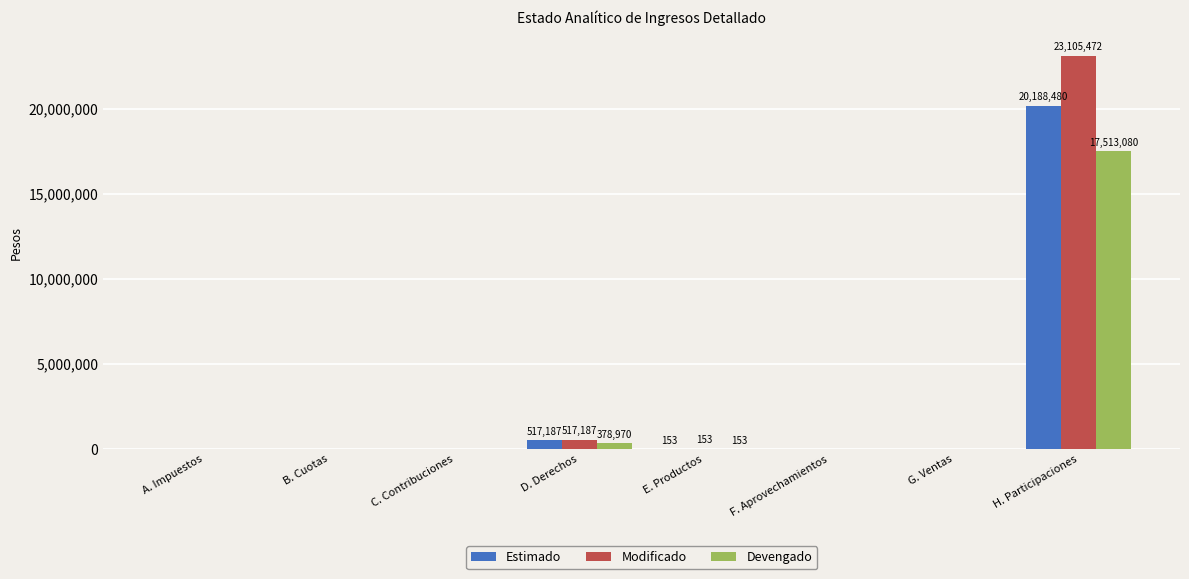

Does the chart contain stacked bars?

No